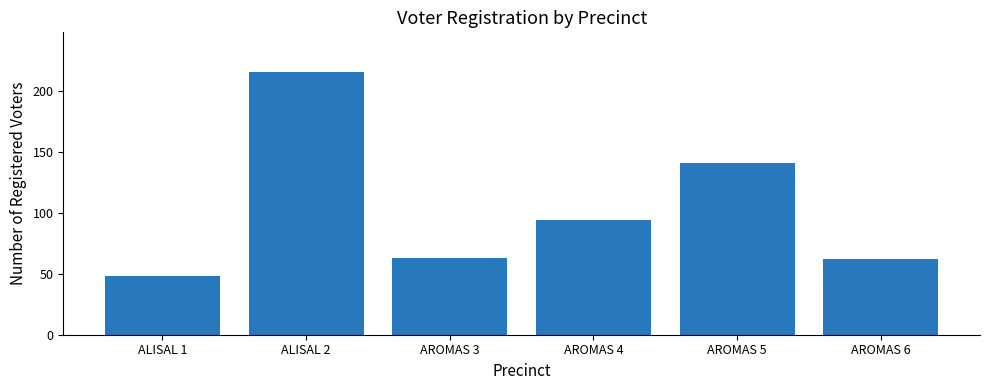

What is the sum of the values at AROMAS 6 and AROMAS 3?

125